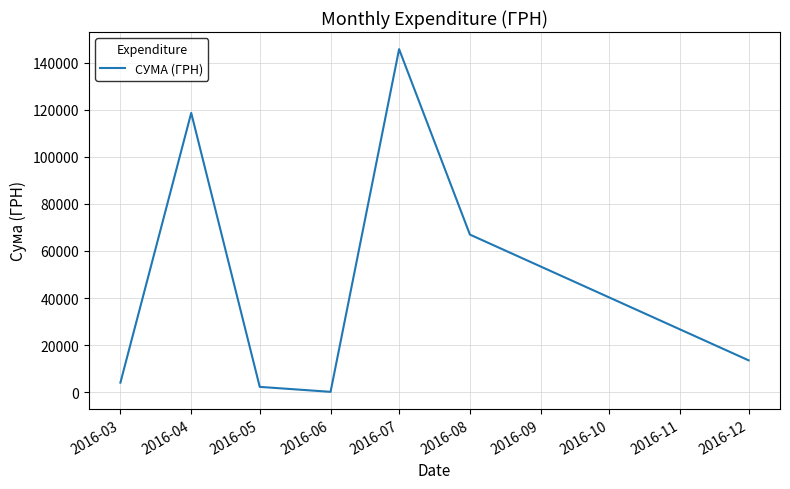

Rank the categories by value from lowest to highest.

2016-06, 2016-05, 2016-03, 2016-12, 2016-08, 2016-04, 2016-07